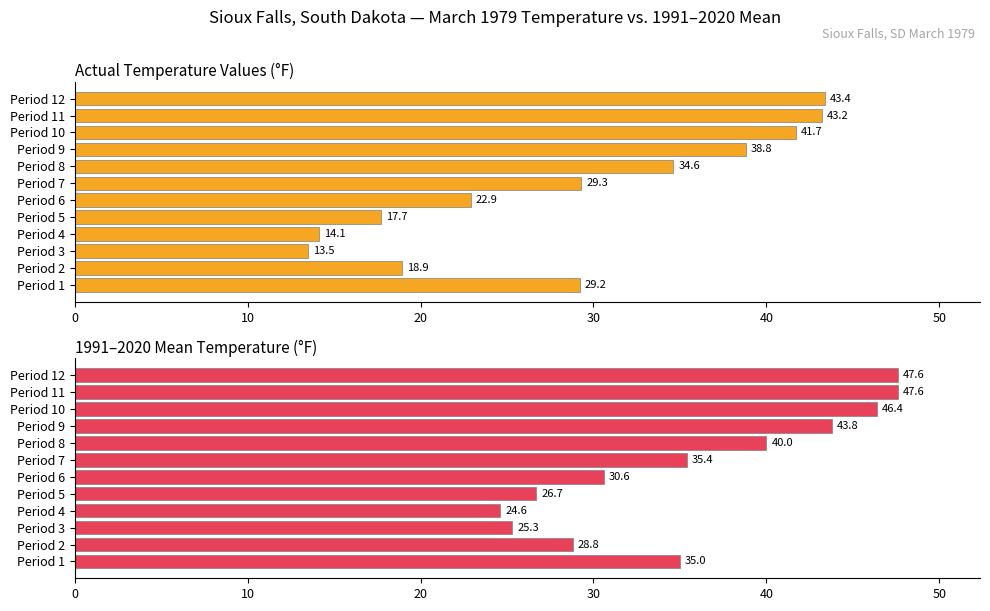

What is the highest value of the Value (Actual) series?

43.4